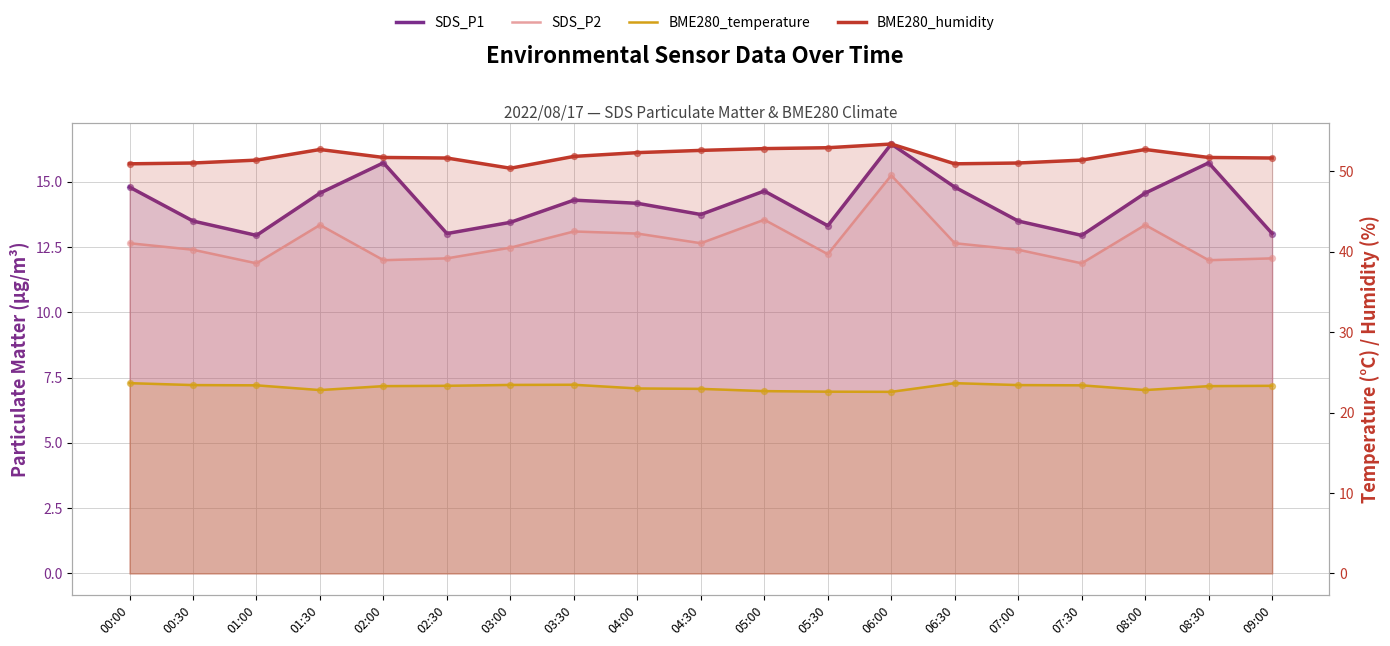

Which series has the largest total across all categories?

BME280_humidity